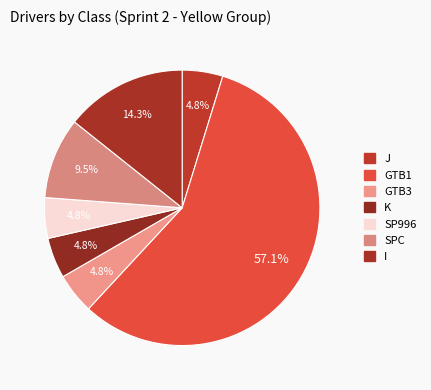

To the nearest percent, what portion does I represent?

14%